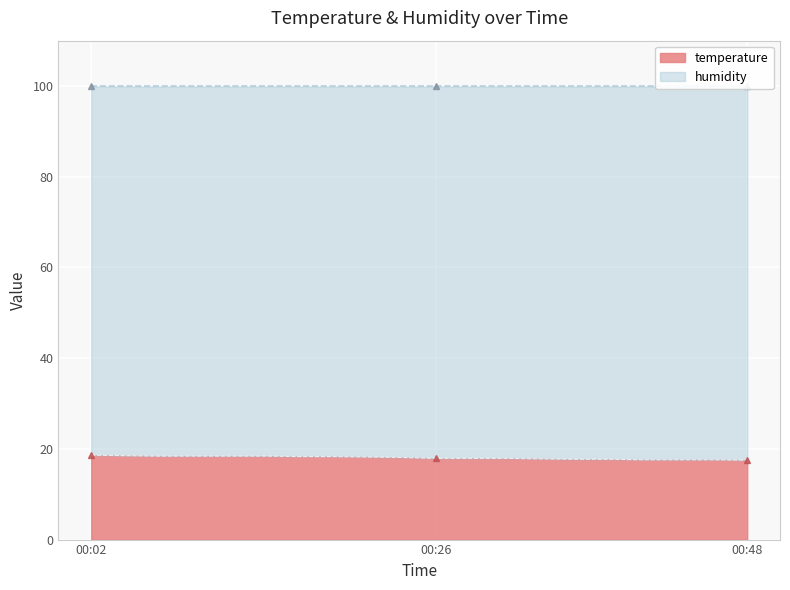

Which label corresponds to the smallest value in the chart?

00:48